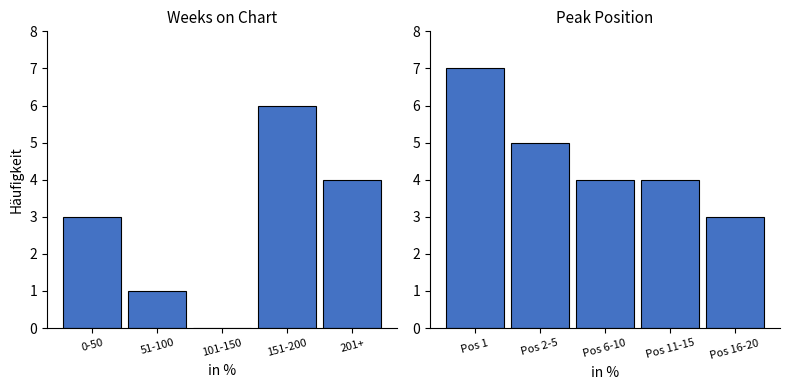

Which category has the lowest value in the Weeks on Chart series?

101-150